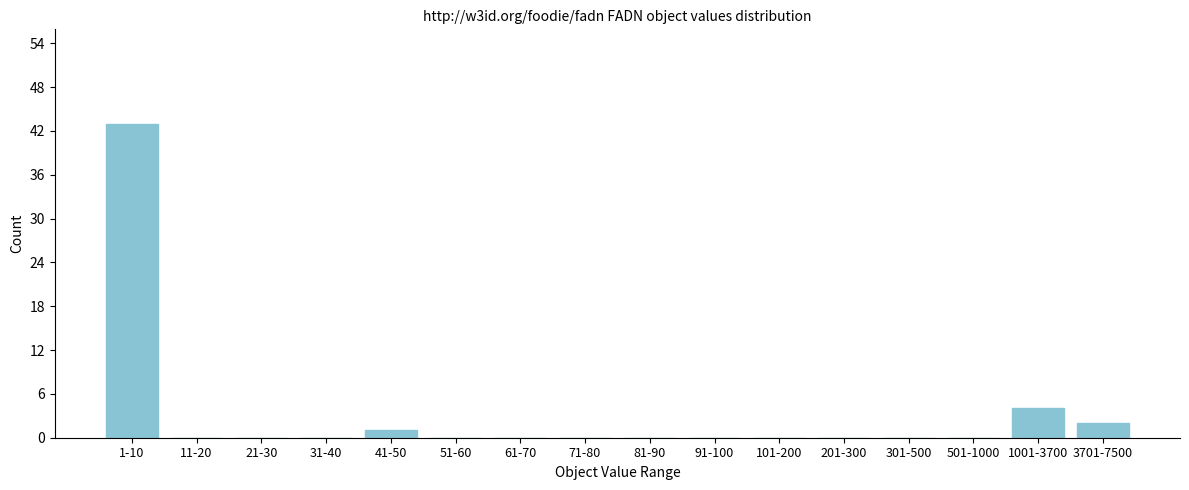

Reading left to right, list all the values displayed in this chart.

1-10=43	11-20=0	21-30=0	31-40=0	41-50=1	51-60=0	61-70=0	71-80=0	81-90=0	91-100=0	101-200=0	201-300=0	301-500=0	501-1000=0	1001-3700=4	3701-7500=2